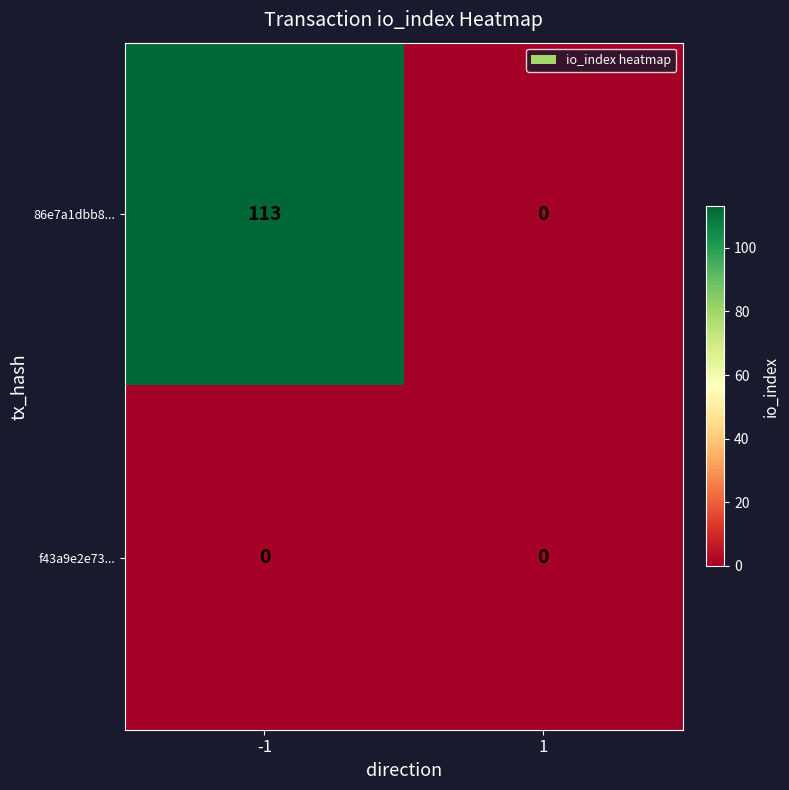

List the series in order of their peak value, lowest first.

f43a9e2e73..., 86e7a1dbb8...